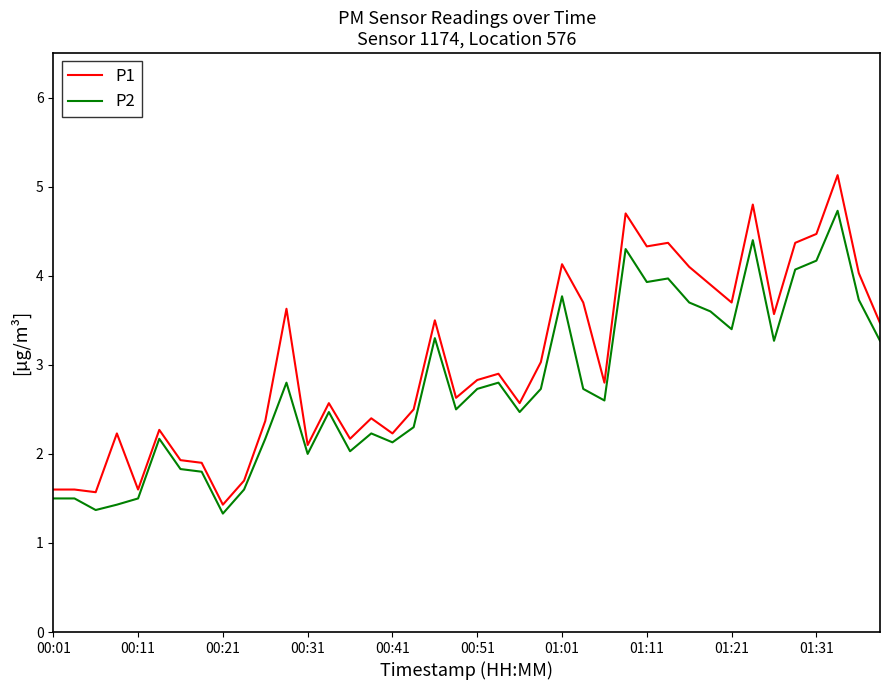

What is the maximum value shown in the chart?

5.1